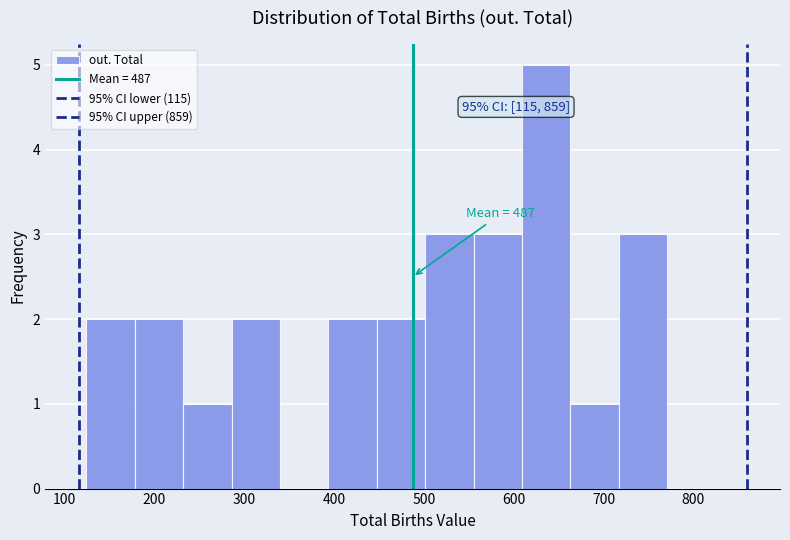

Over which range of the x-axis is the bar tallest?

610 to 660